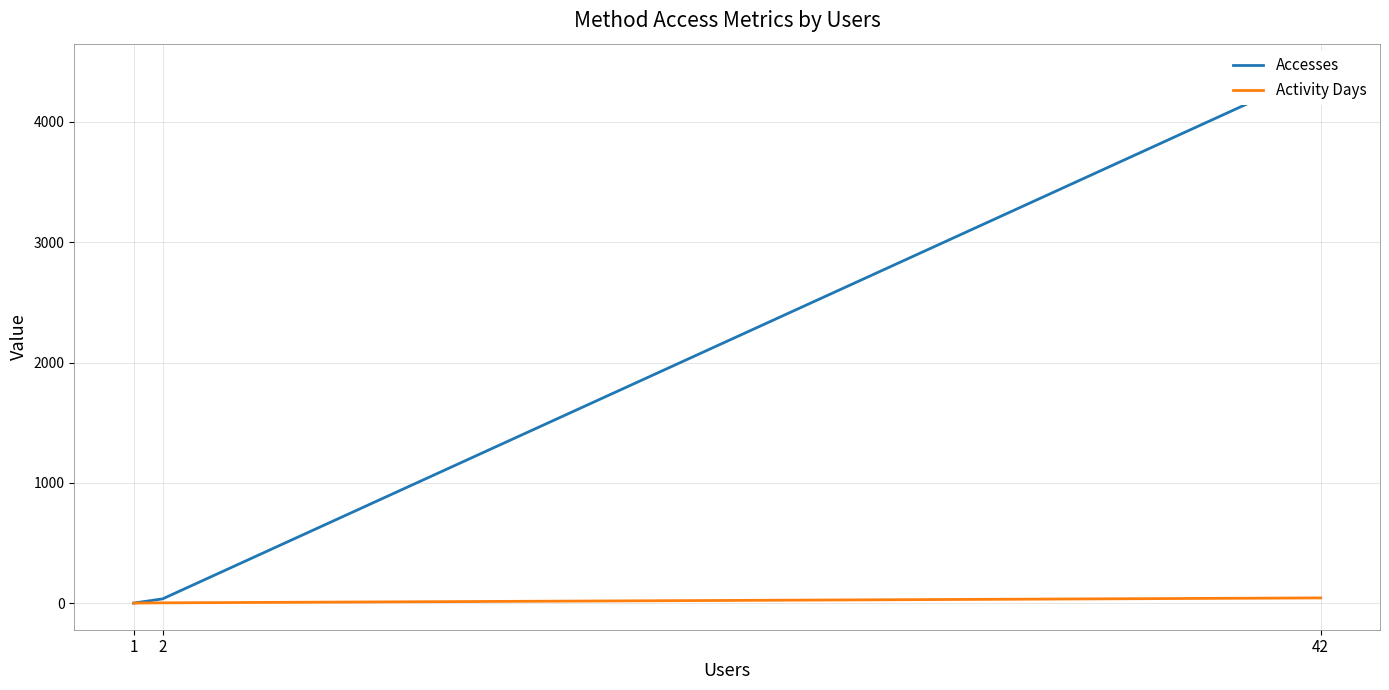

Is it true that Accesses equals 4428 at 42?

True